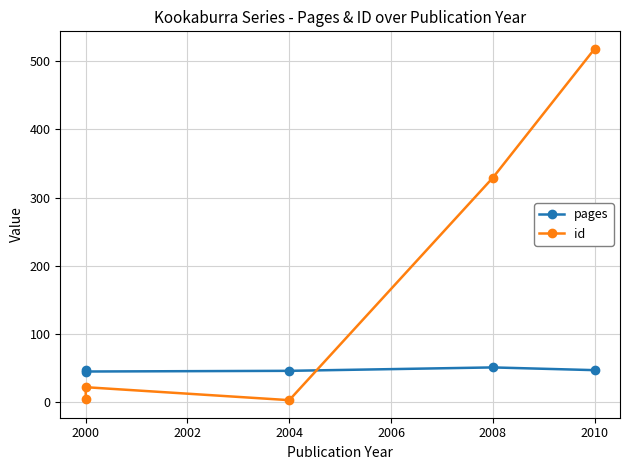

List the series in order of their peak value, lowest first.

pages, id